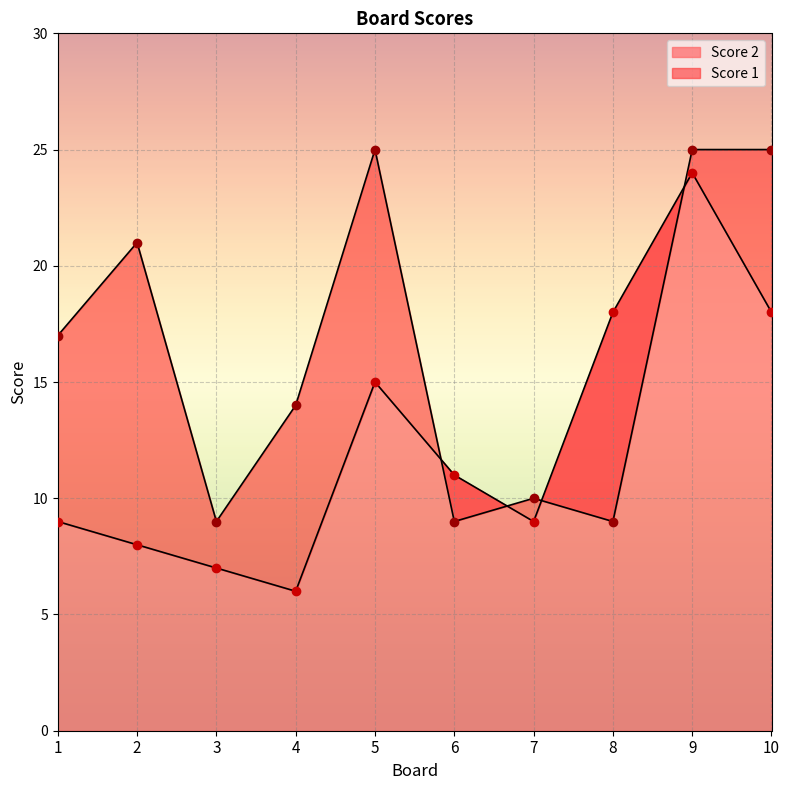

At which label does Score 2 first exceed 11?

5